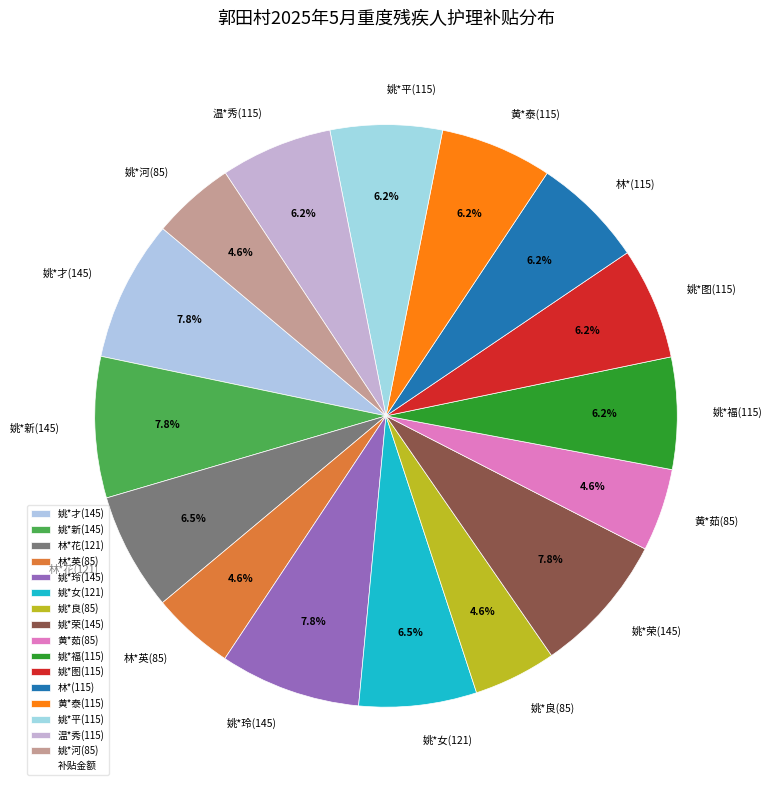

Does 姚*河(85) account for over 50% of the chart?

No